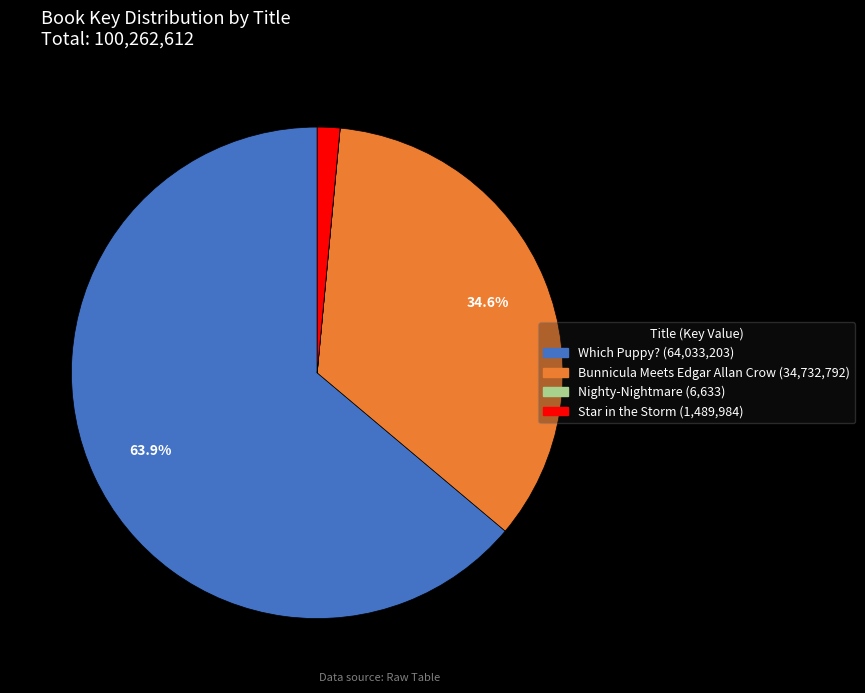

To the nearest percent, what is the average slice percentage?

25%